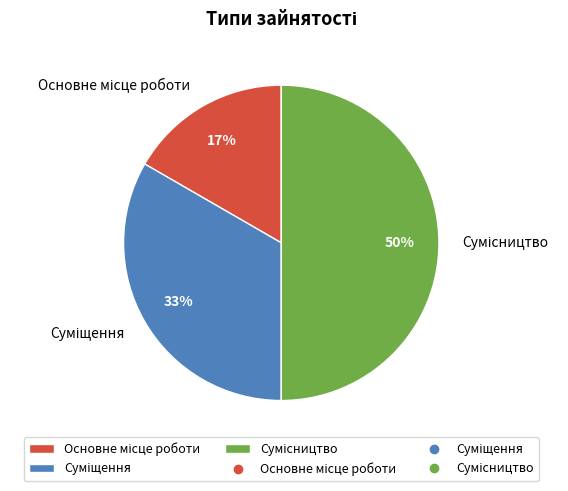

How many segments does this pie chart have?

3